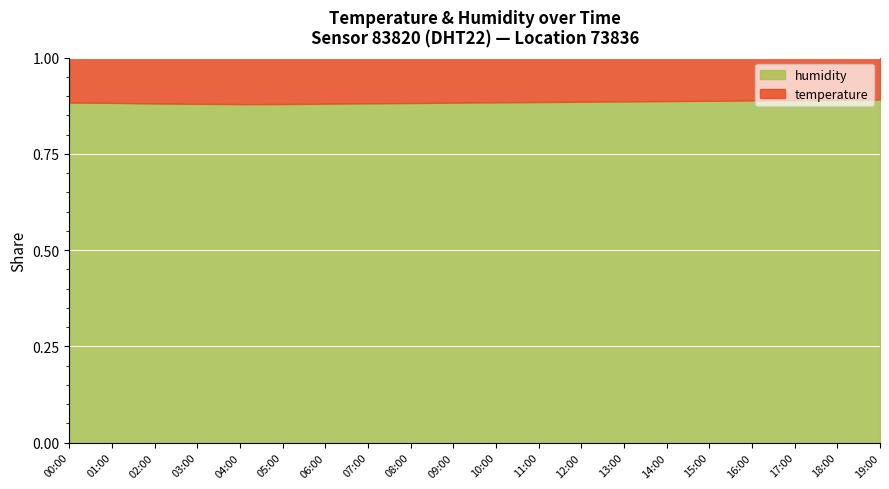

How many values in the humidity series exceed 71?

14